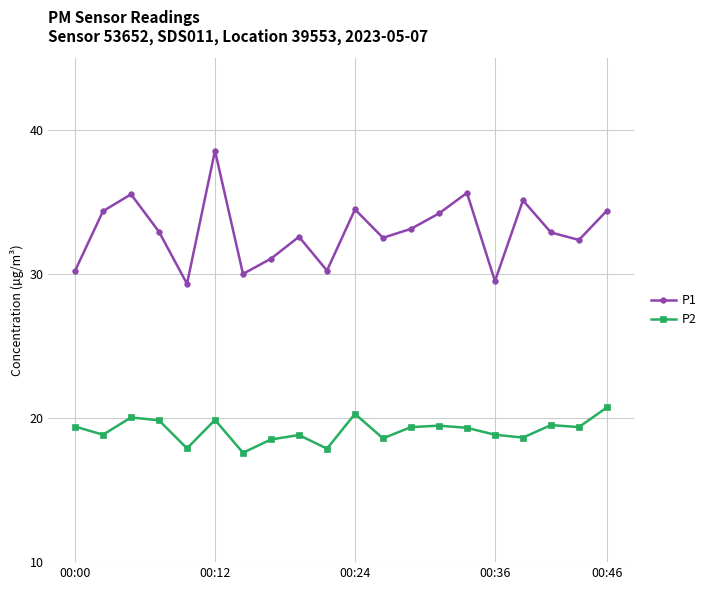

What is the sum of all P2 values?

383.0